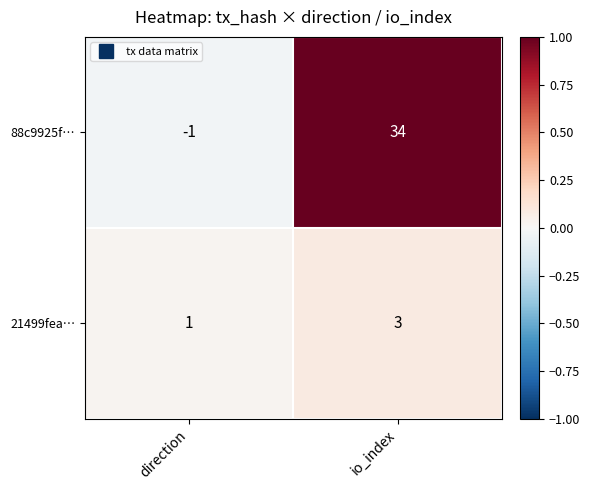

Which series has the largest range (max minus min)?

88c9925f…